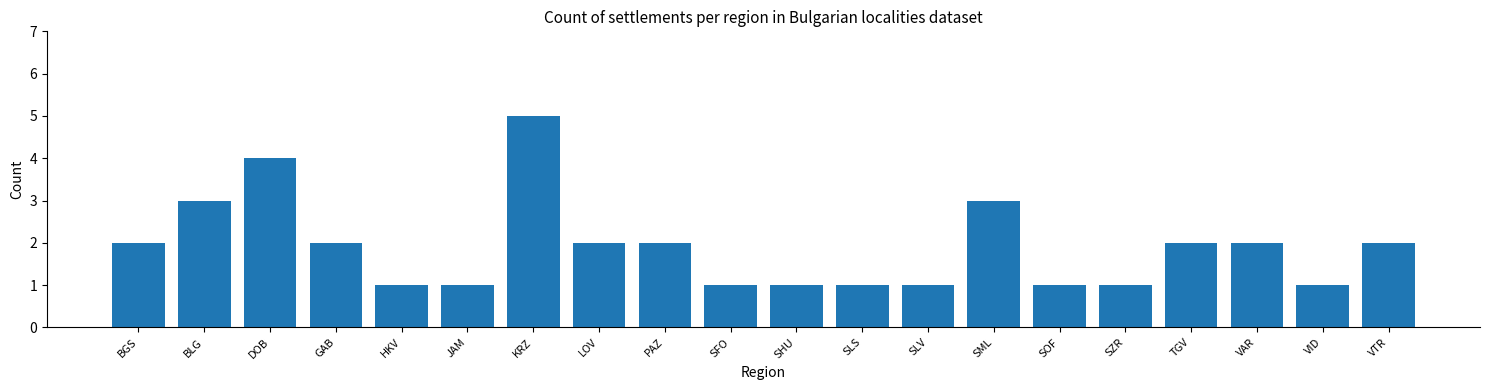

Reading right to left, what are all the values shown in this chart?

VTR=2	VID=1	VAR=2	TGV=2	SZR=1	SOF=1	SML=3	SLV=1	SLS=1	SHU=1	SFO=1	PAZ=2	LOV=2	KRZ=5	JAM=1	HKV=1	GAB=2	DOB=4	BLG=3	BGS=2